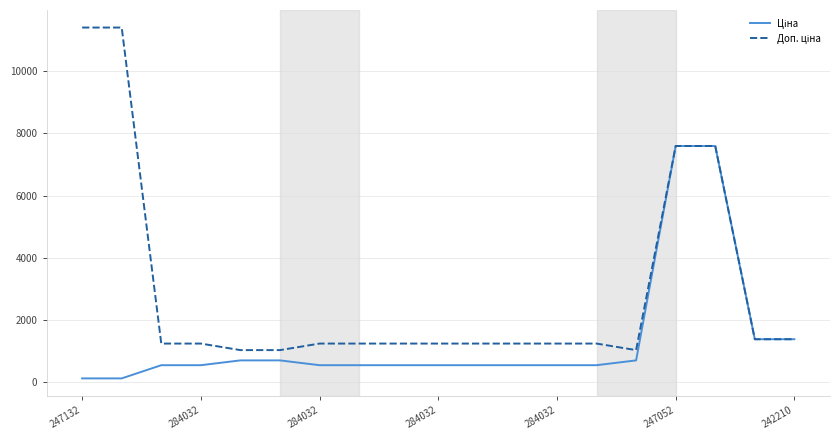

Does the chart display data point markers on the line(s)?

No